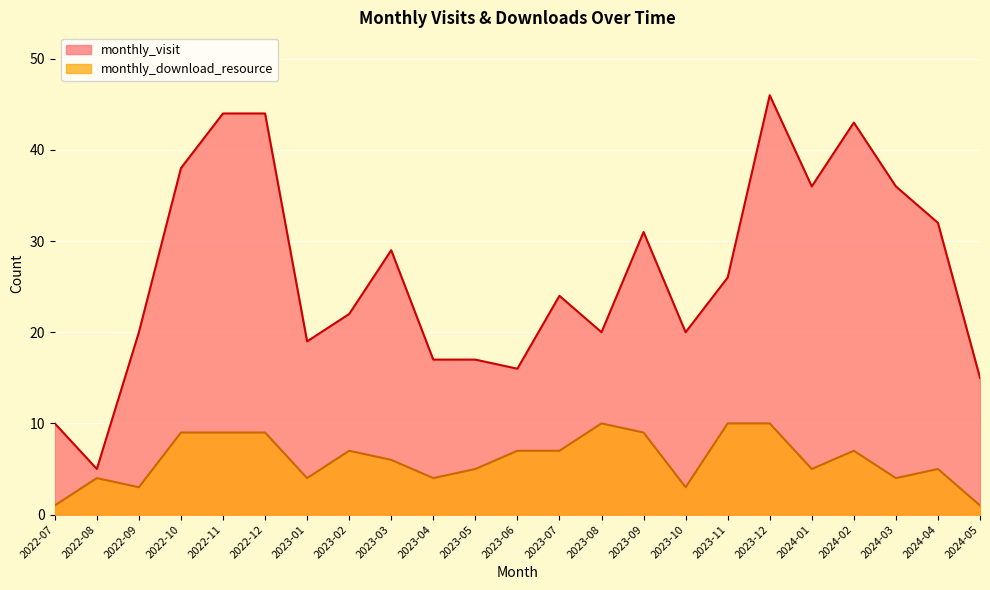

Where is the first local minimum for monthly_visit?

2022-08